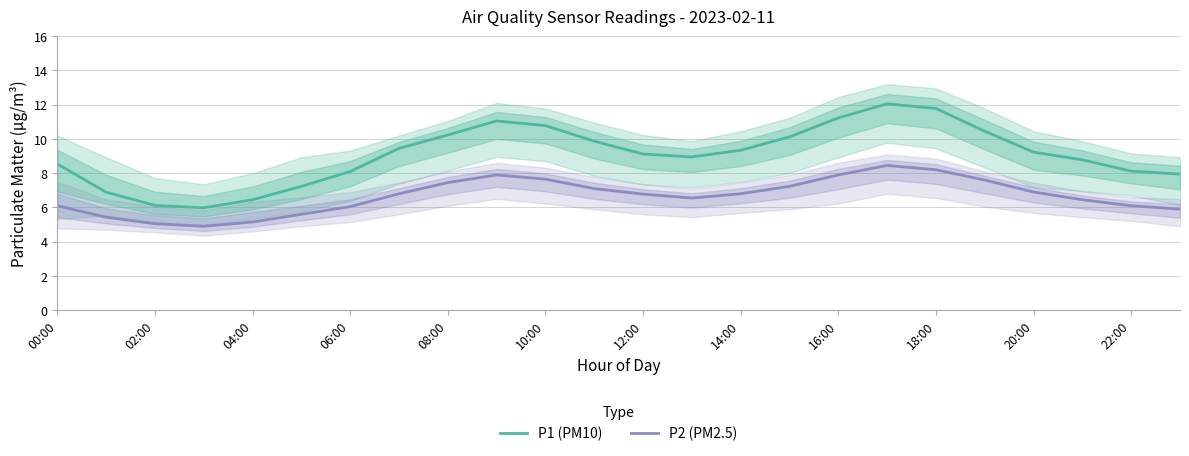

The P2 (PM2.5) series shows 7.8 at 04:00. True or false?

False